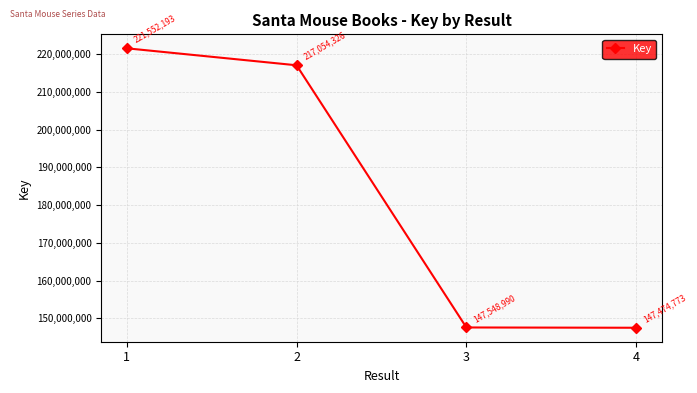

Which category has the highest value across all series?

1